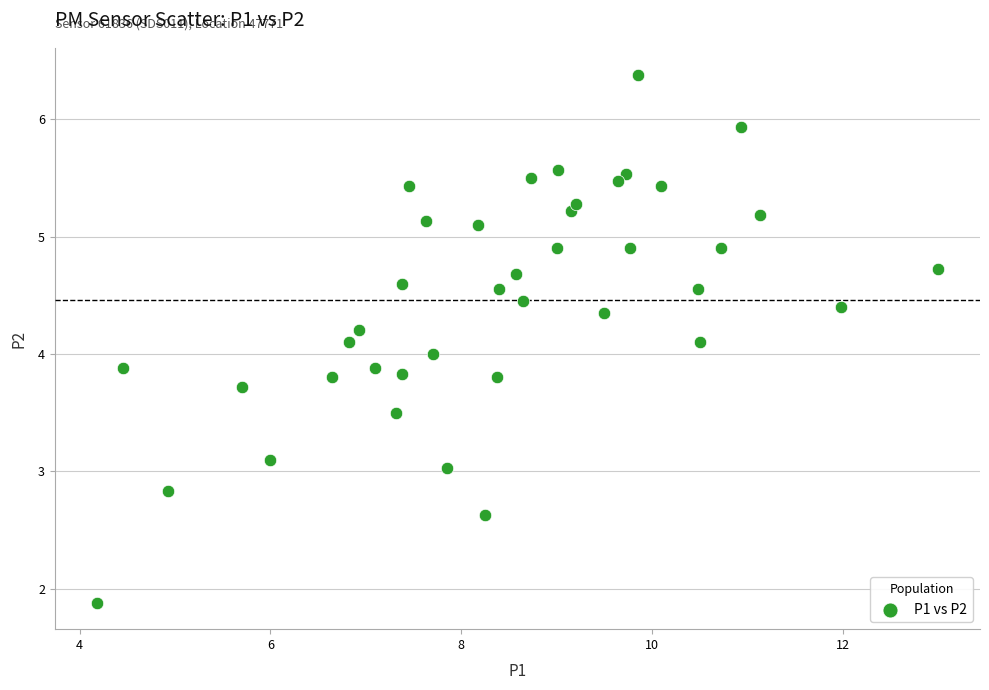

What is the range of X values (max minus min)?

8.8